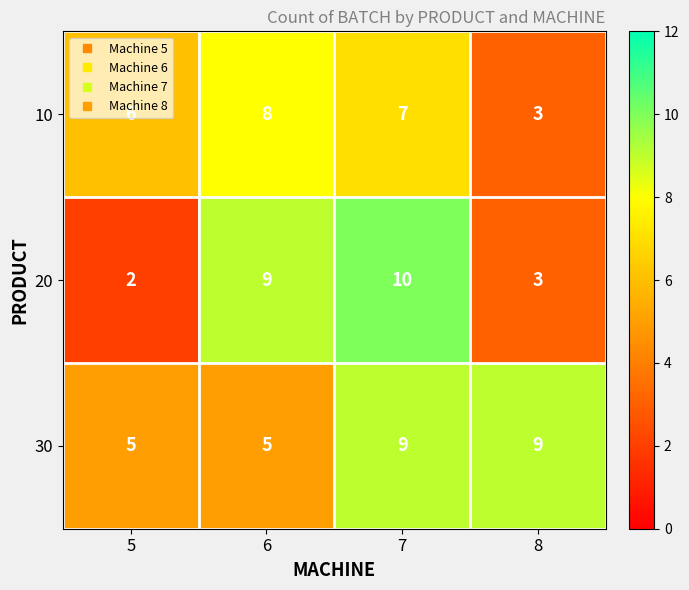

Which label corresponds to the largest value in the chart?

7